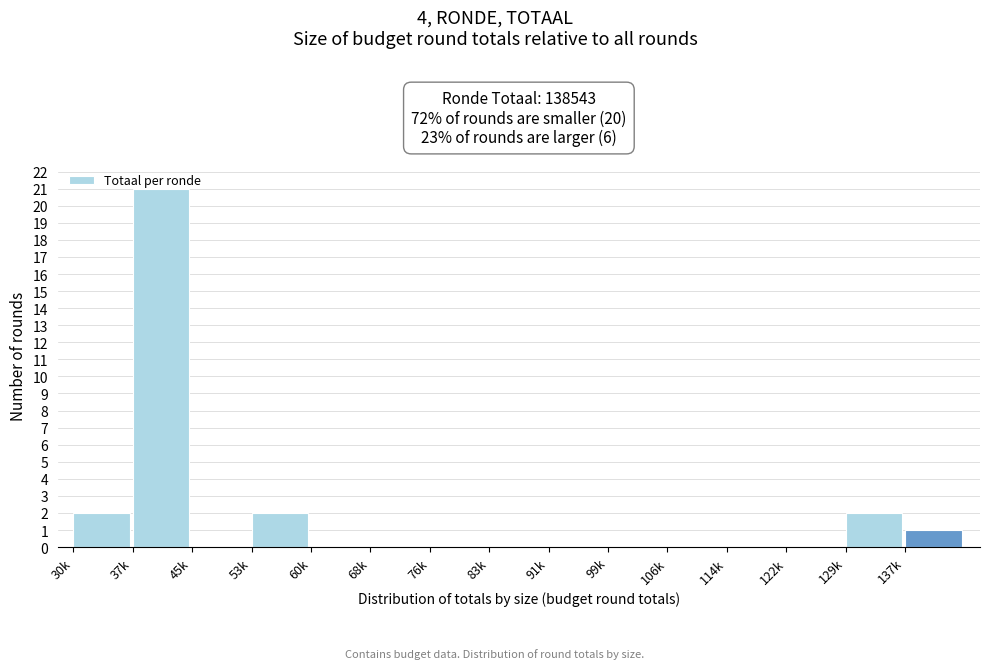

Between 91k and 30k, which is larger?

30k